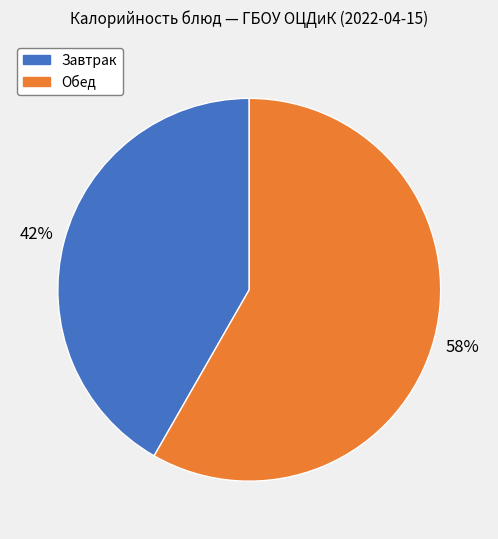

Is there a majority slice in this chart?

Yes